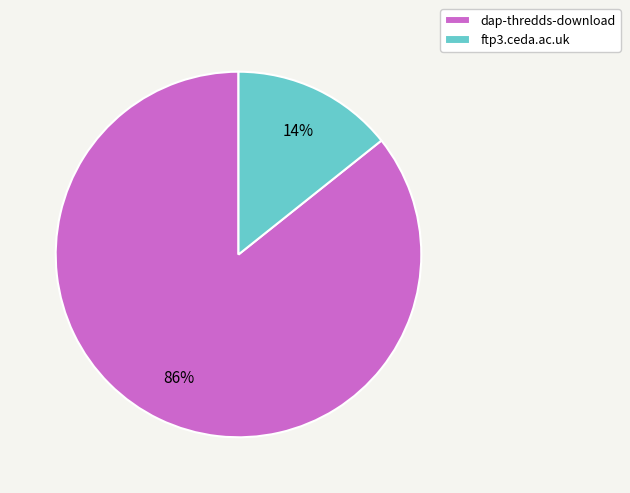

Combined, do dap-thredds-download and ftp3.ceda.ac.uk account for over 50%?

Yes